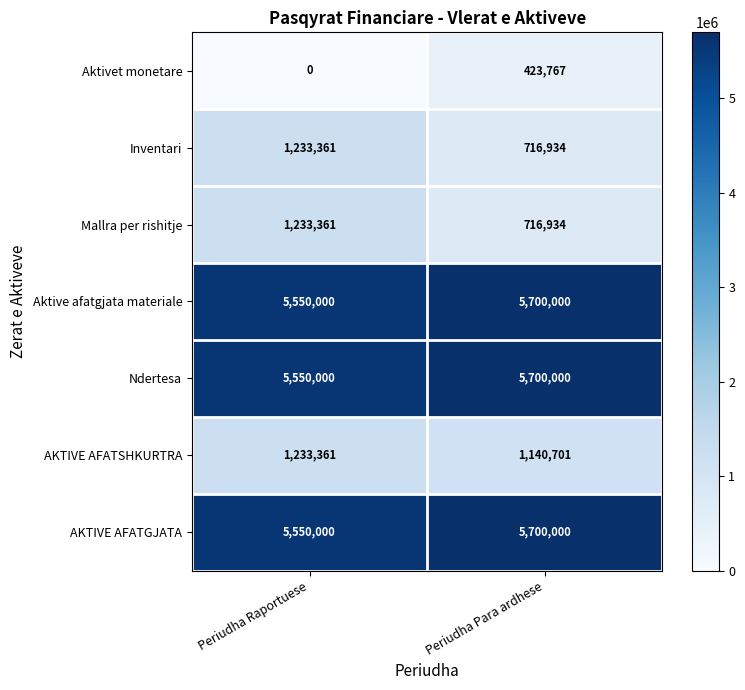

What is the sum of all Aktive afatgjata materiale values?

11250000